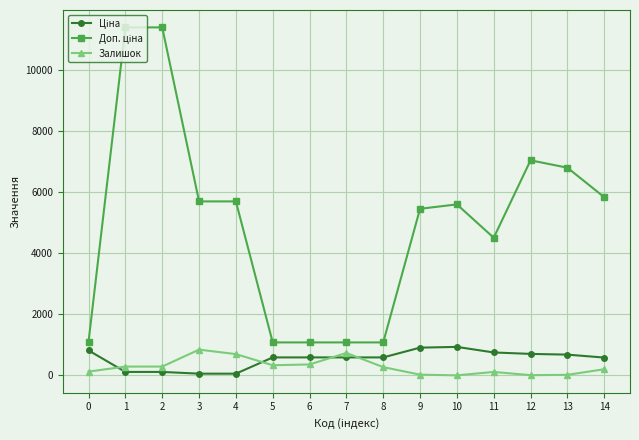

What is the difference between the second highest and minimum values in the Залишок series?

733.0